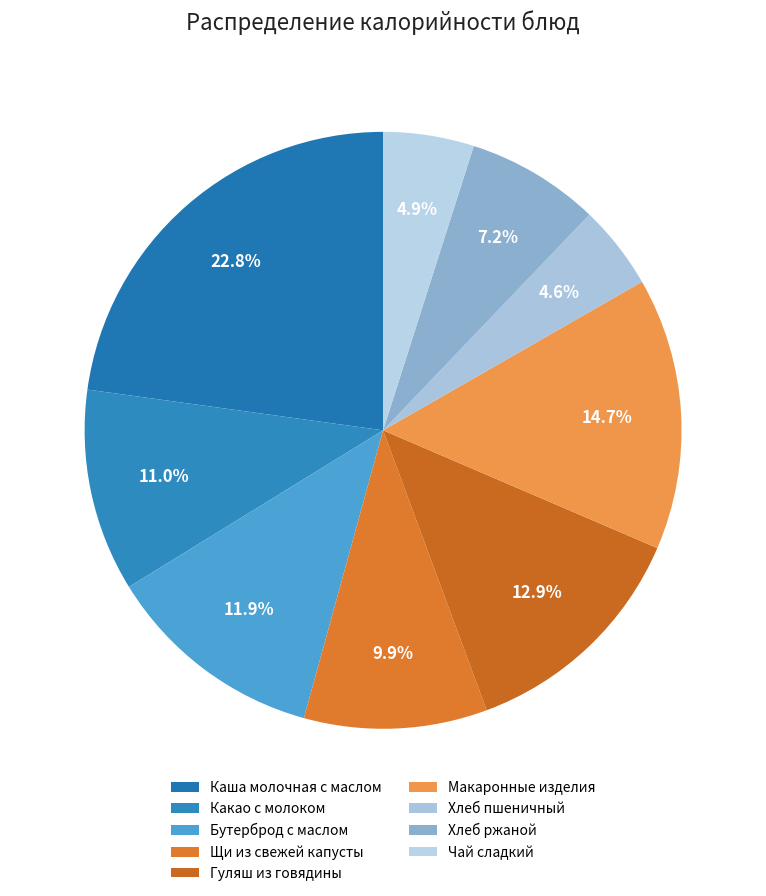

Is there any slice that represents more than half of the pie?

No